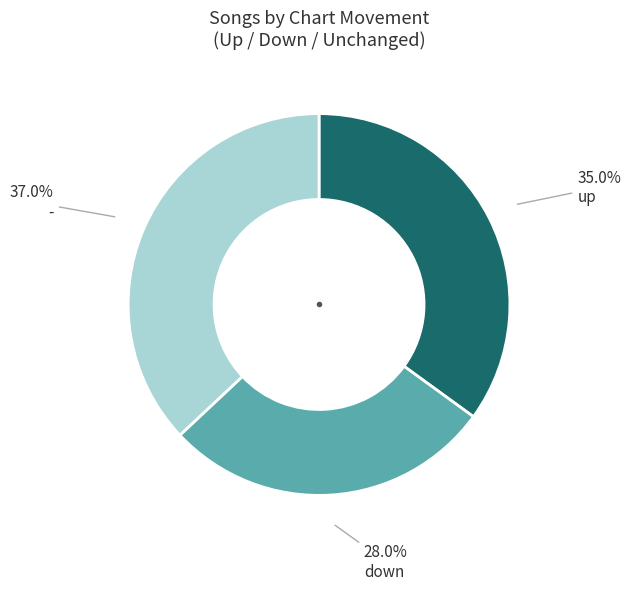

Is there a majority slice in this chart?

No